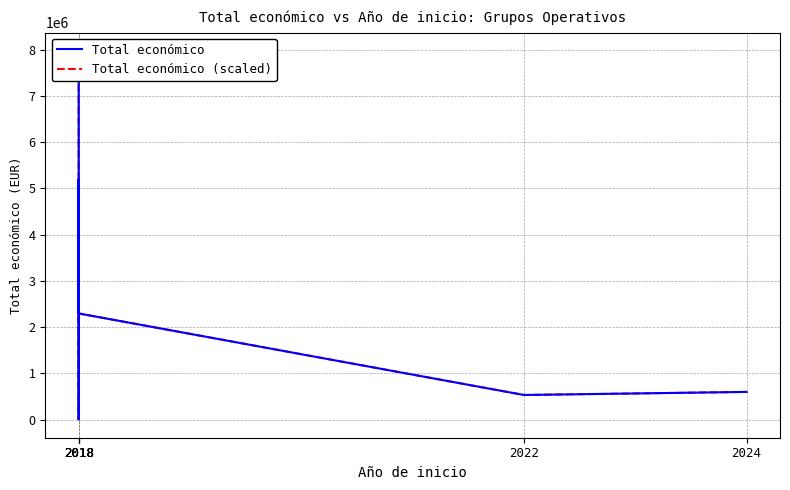

True or false: Total económico (scaled) has more than 1 interior local peaks.

False